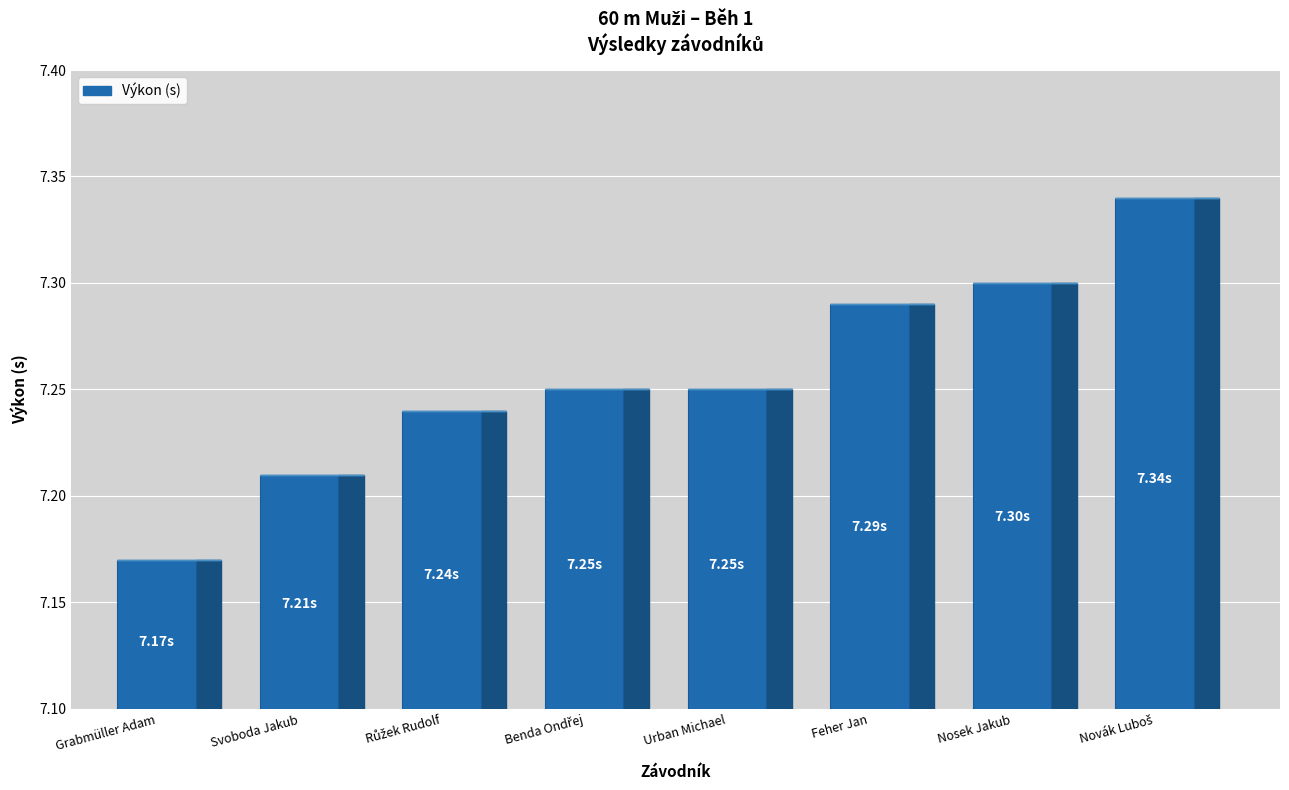

Which label corresponds to the smallest value in the chart?

Grabmüller Adam